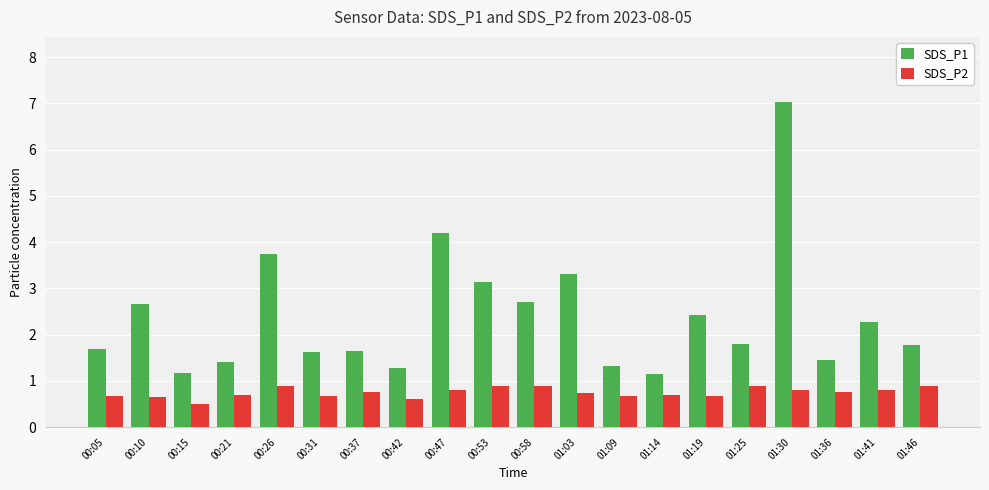

Read the SDS_P1 value at 00:21.

1.4